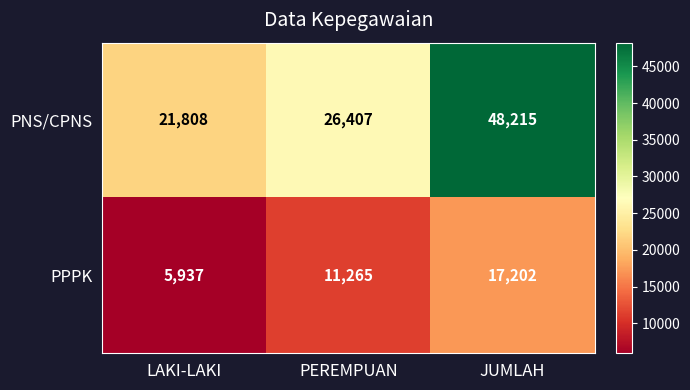

Reading left to right, list all the values displayed in this chart.

PNS/CPNS: 21808	26407	48215
PPPK: 5937	11265	17202